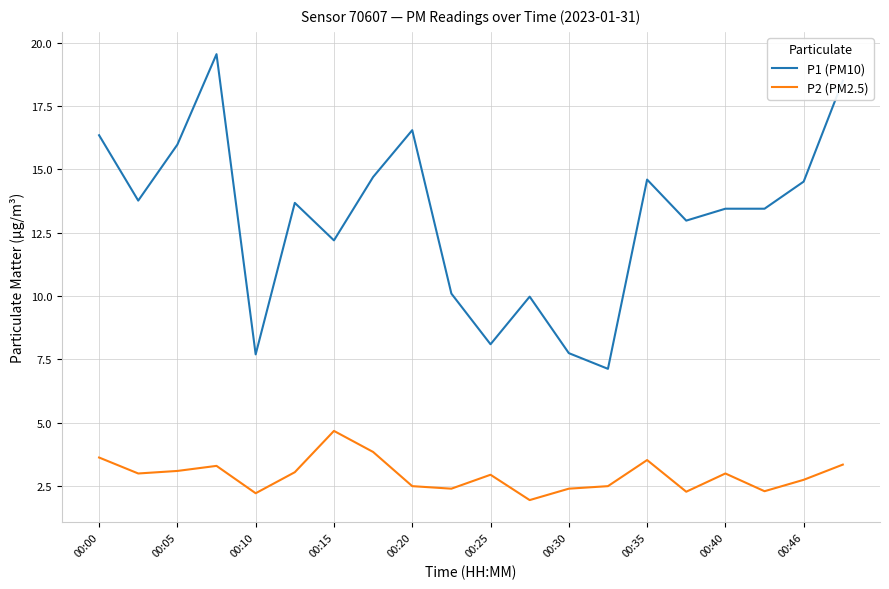

What are all the series names shown in the legend?

P1 (PM10), P2 (PM2.5)